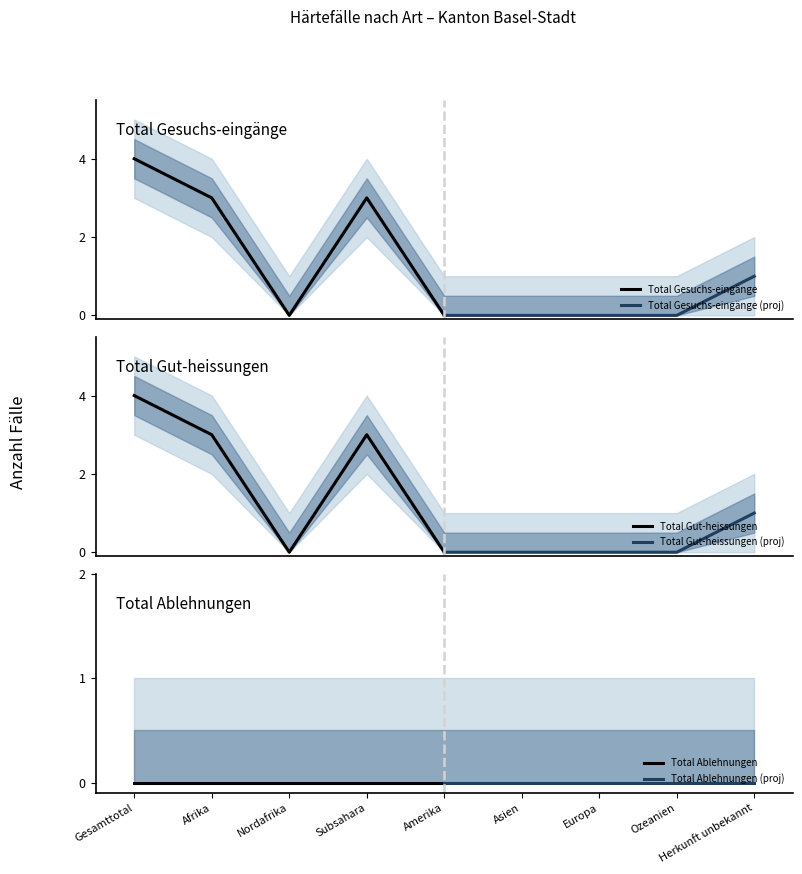

How many positive values does the Total Gut-heissungen (proj) series have?

1